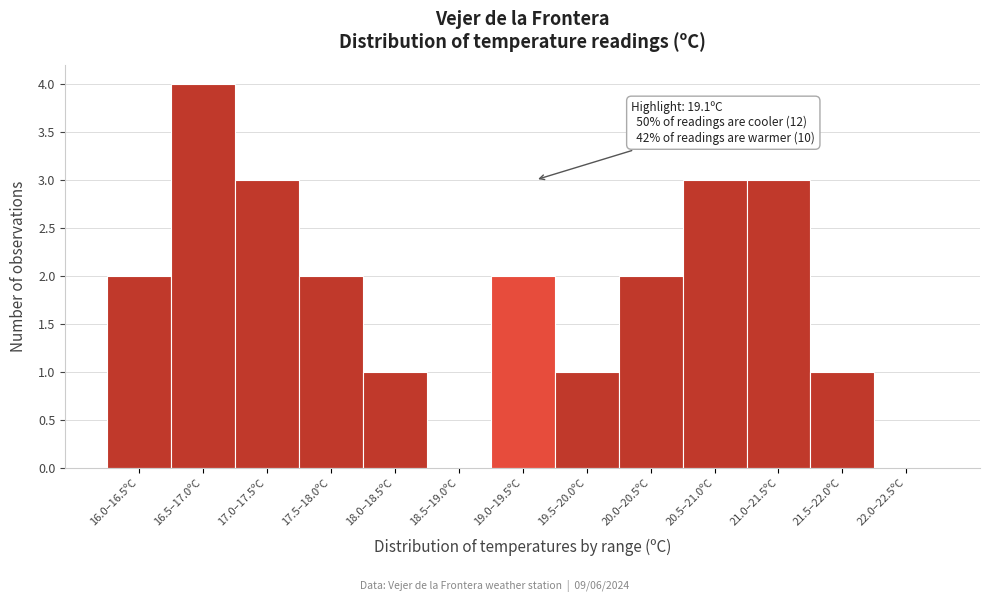

Reading left to right, extract all data points from this chart.

16.0–16.5ºC=2	16.5–17.0ºC=4	17.0–17.5ºC=3	17.5–18.0ºC=2	18.0–18.5ºC=1	18.5–19.0ºC=0	19.0–19.5ºC=2	19.5–20.0ºC=1	20.0–20.5ºC=2	20.5–21.0ºC=3	21.0–21.5ºC=3	21.5–22.0ºC=1	22.0–22.5ºC=0